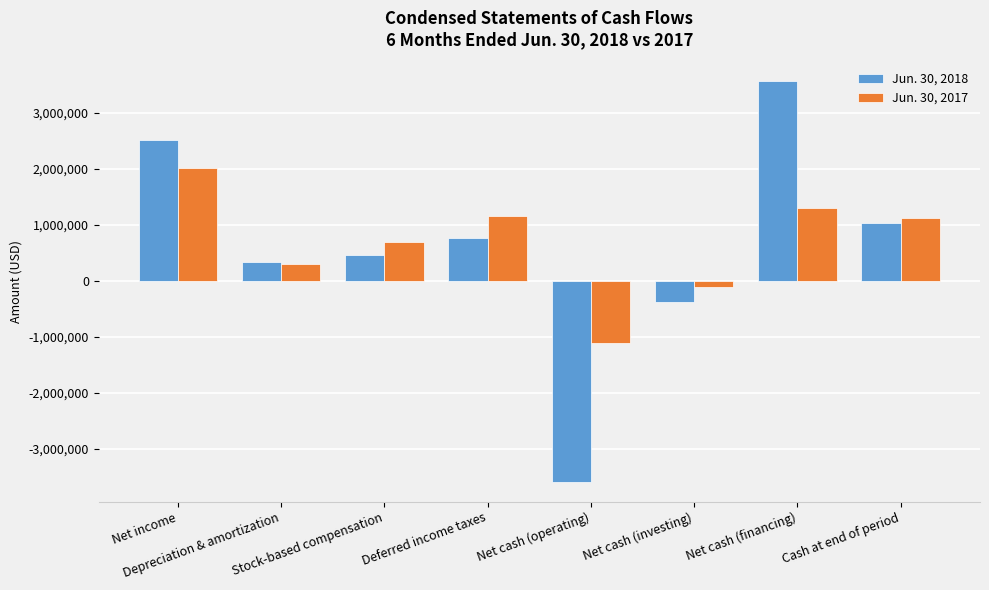

Which label corresponds to the largest value in the chart?

Net cash (financing)